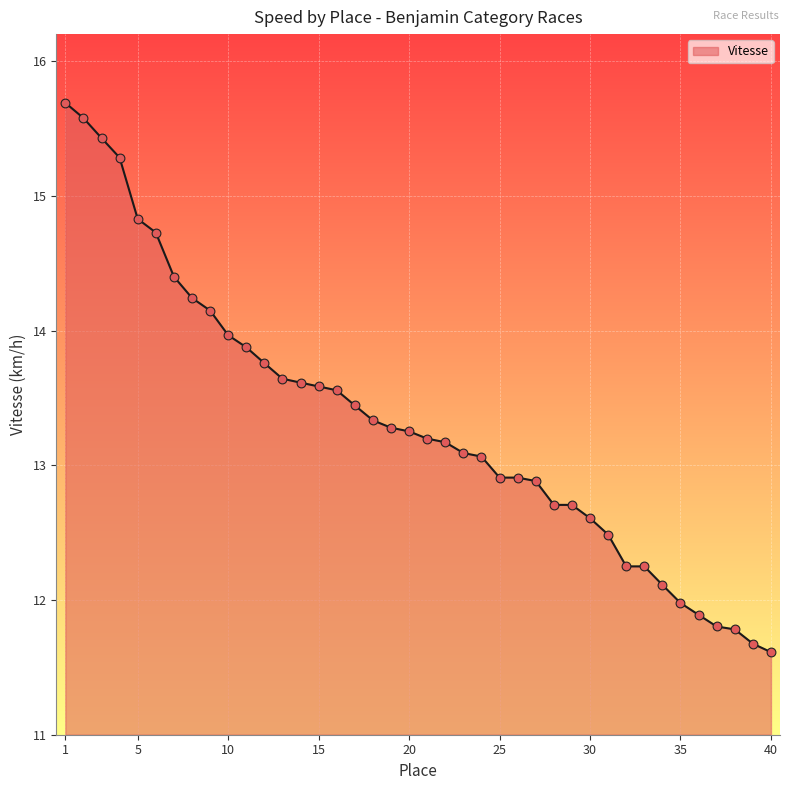

What is the minimum value shown in the chart?

11.6